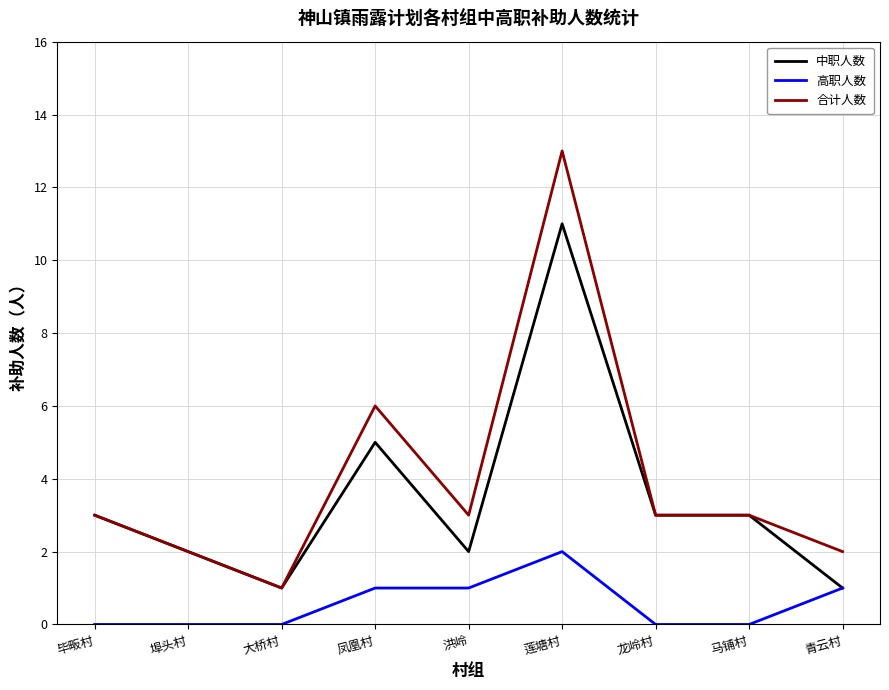

What is the total value across all series at 毕畈村?

6